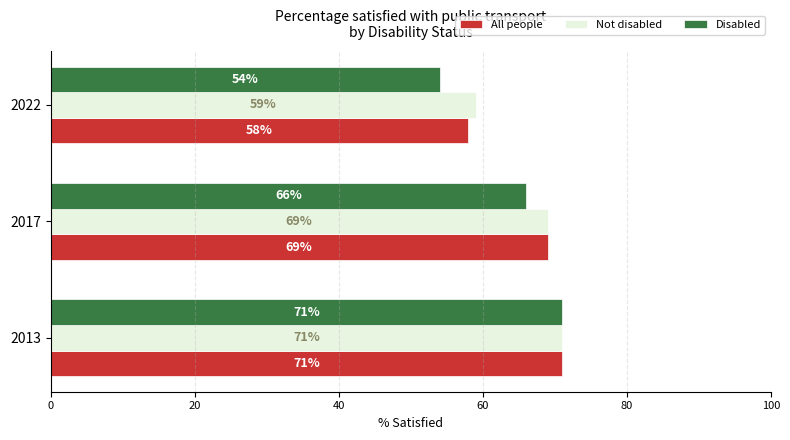

Which series has the widest spread of values?

Disabled